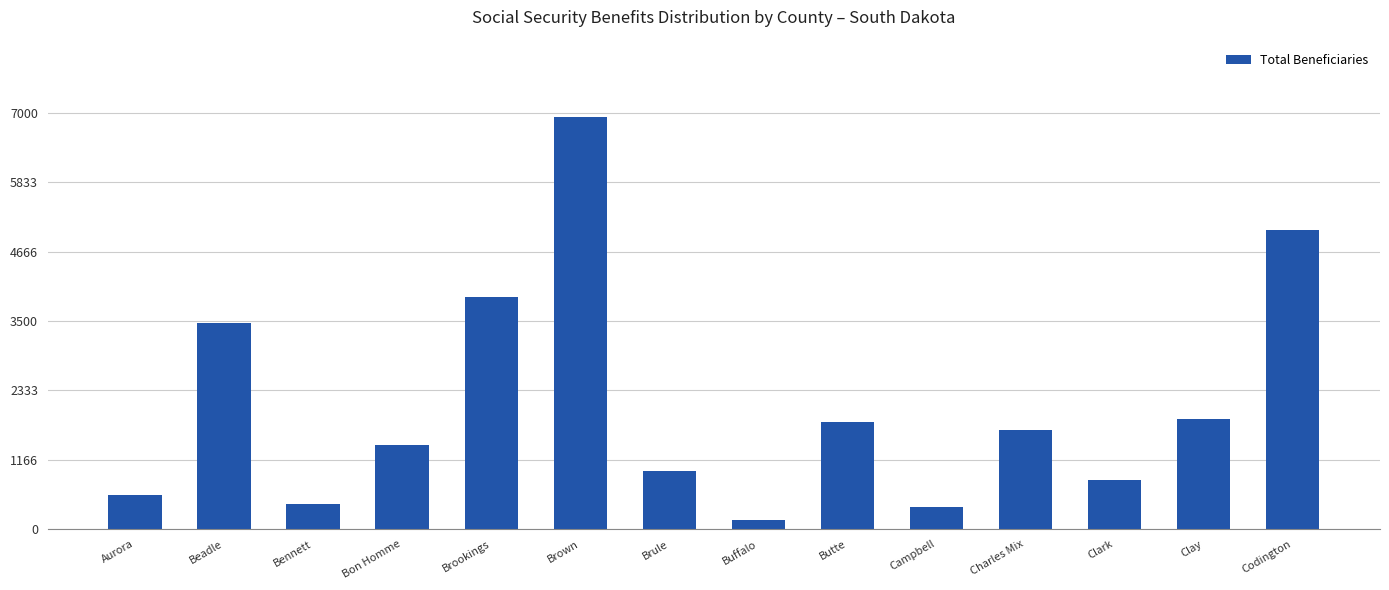

What is the value of the 1st bar from the left?

572